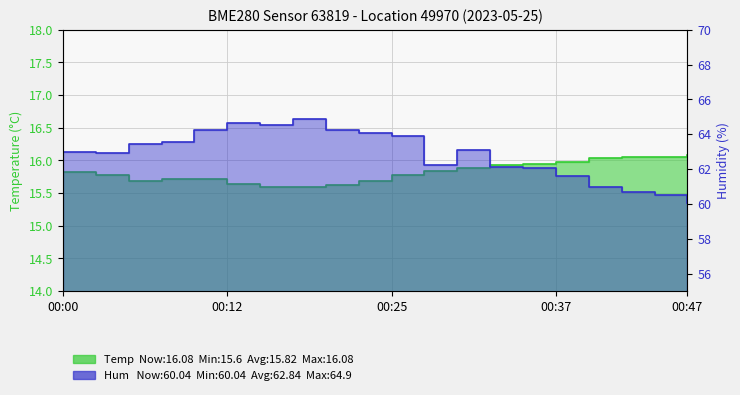

What is the approximate value of Temperature at 00:05?

15.7